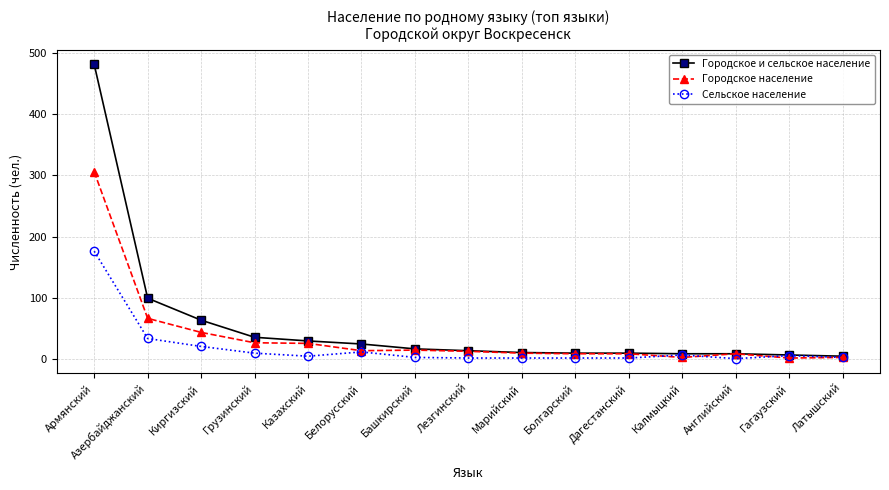

What are all the series names shown in the legend?

Городское и сельское население, Городское население, Сельское население